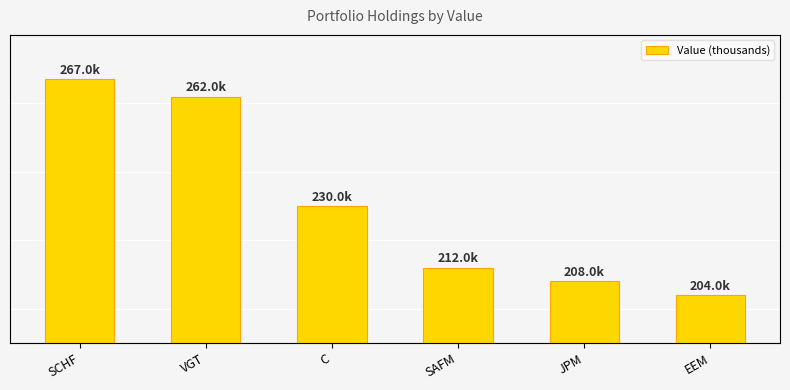

List the labels in order of value, largest first.

SCHF, VGT, C, SAFM, JPM, EEM